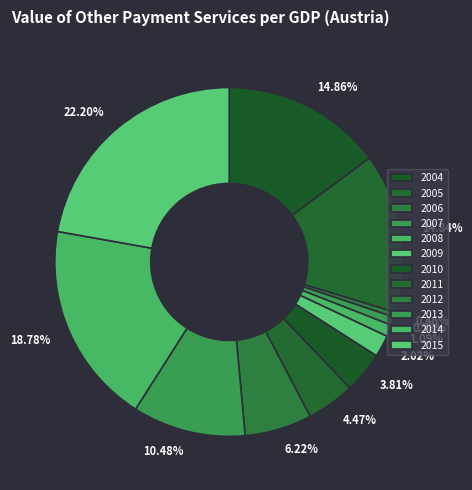

To the nearest percent, what is the difference between the largest and smallest slice percentages?

22%